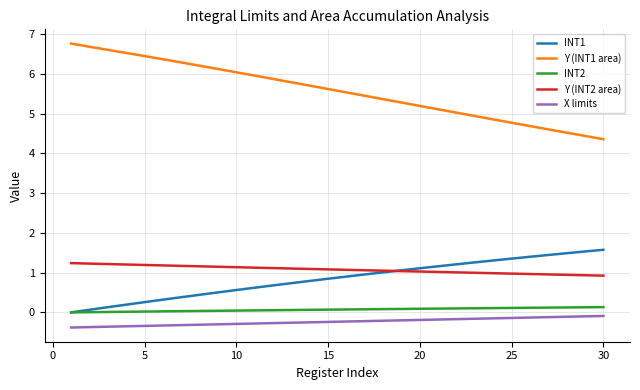

Which series has the largest range (max minus min)?

Y (INT1 area)